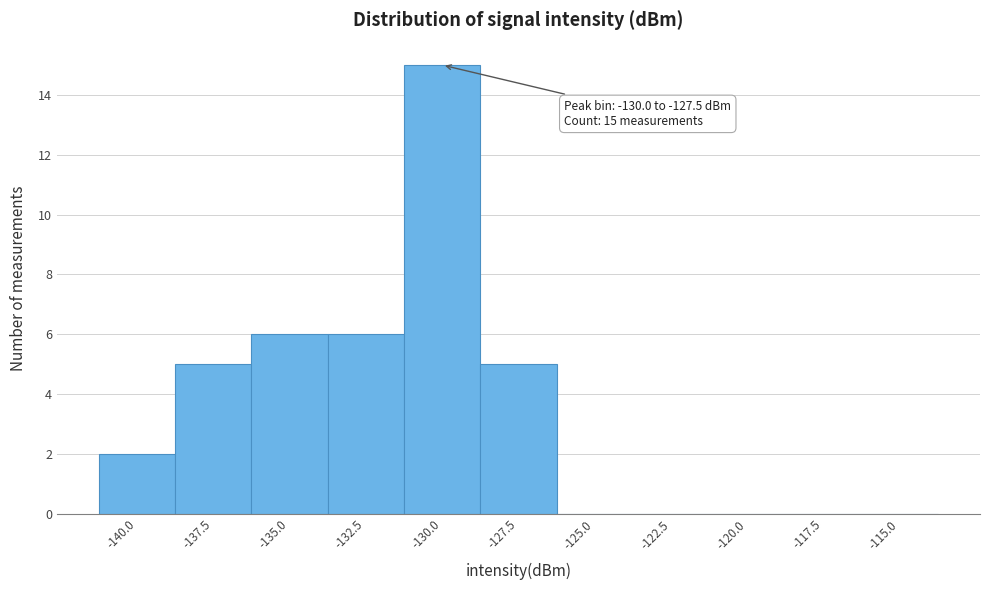

Reading right to left, extract all data points from this chart.

-115.0=0	-117.5=0	-120.0=0	-122.5=0	-125.0=0	-127.5=5	-130.0=15	-132.5=6	-135.0=6	-137.5=5	-140.0=2